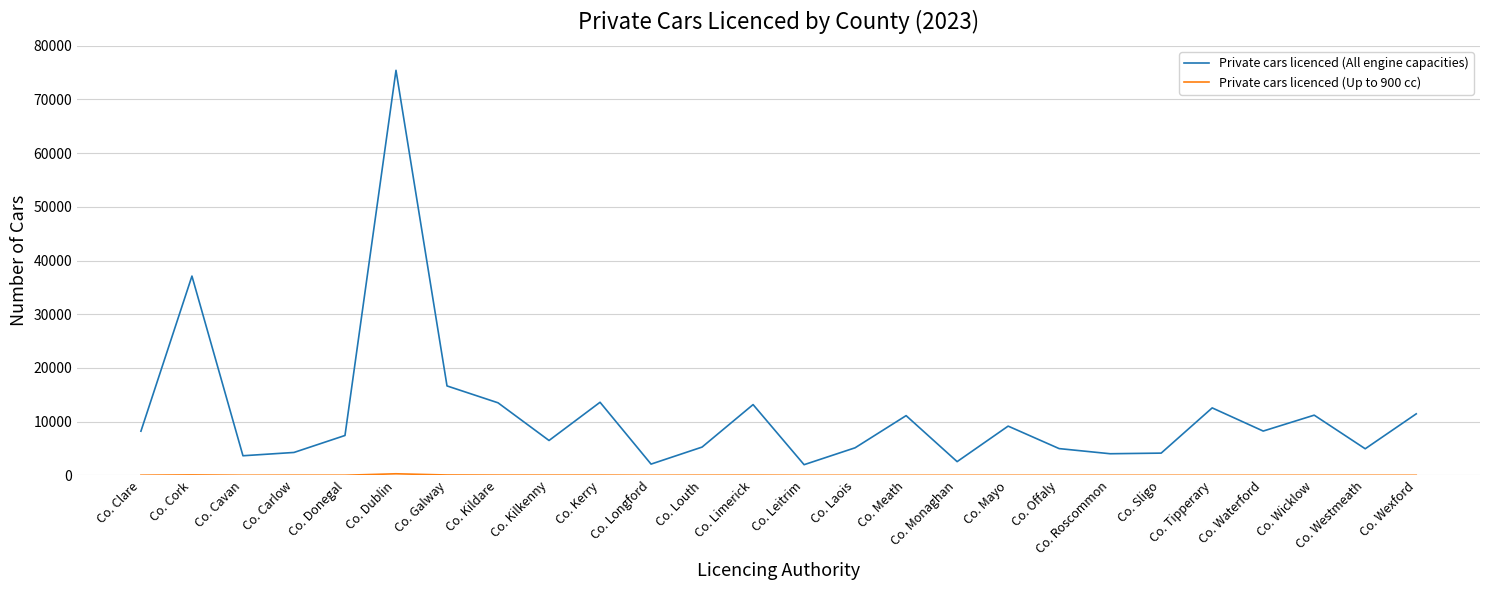

What is the difference between the maximum and minimum values in the Private cars licenced (All engine capacities) series?

73449